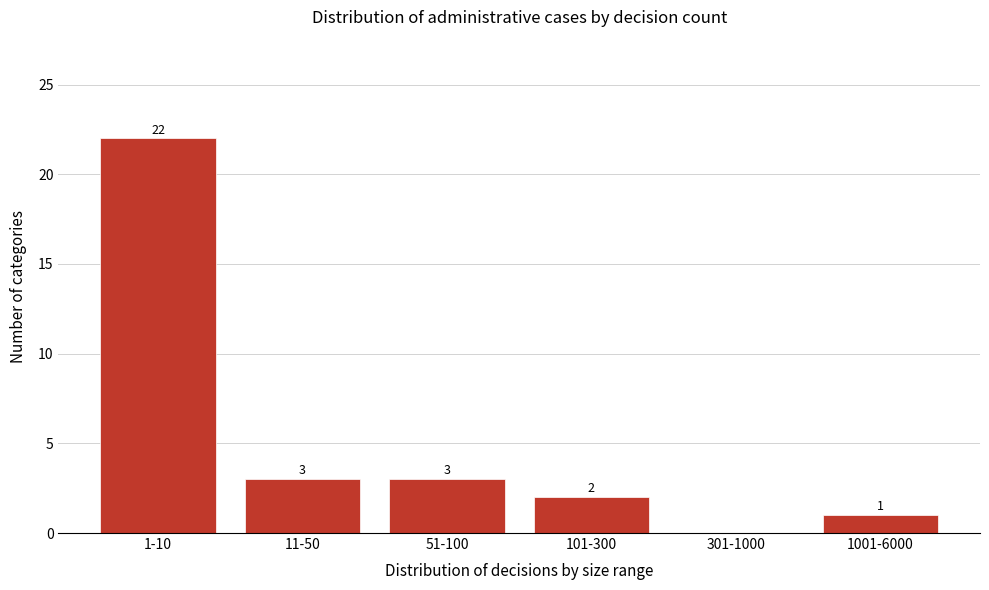

Reading left to right, what are all the values shown in this chart?

1-10=22	11-50=3	51-100=3	101-300=2	301-1000=0	1001-6000=1